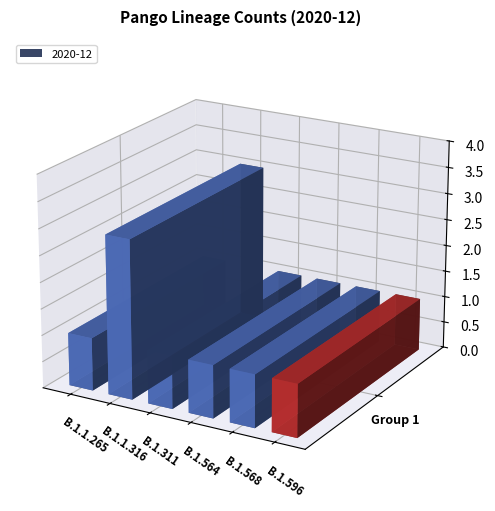

How many data points does each series have?

6